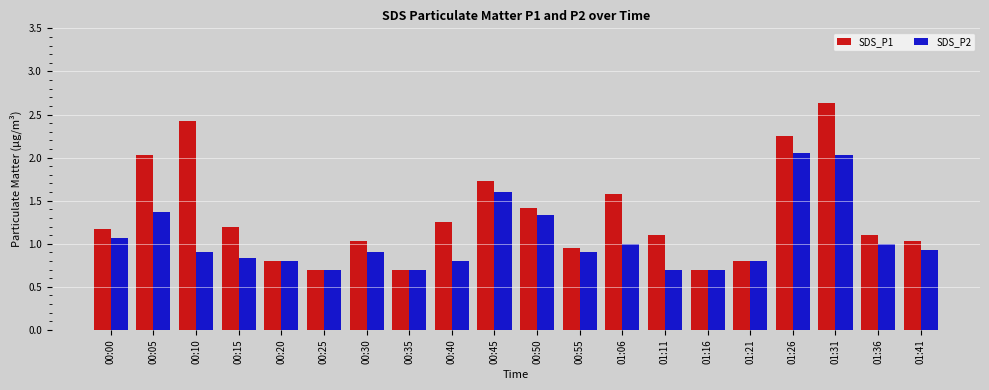

The value of SDS_P1 at 00:55 is 0.2. True or false?

False